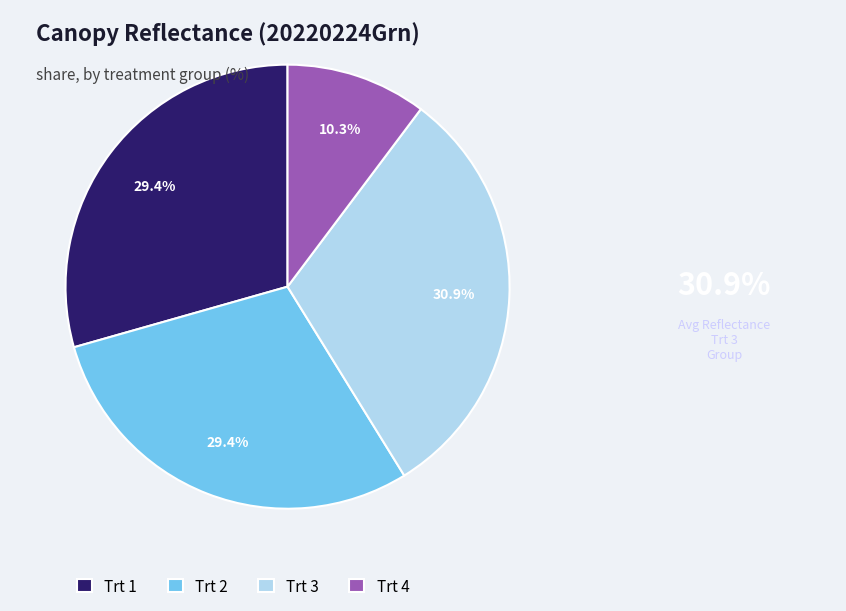

Which category has the biggest portion of the pie?

Trt 3